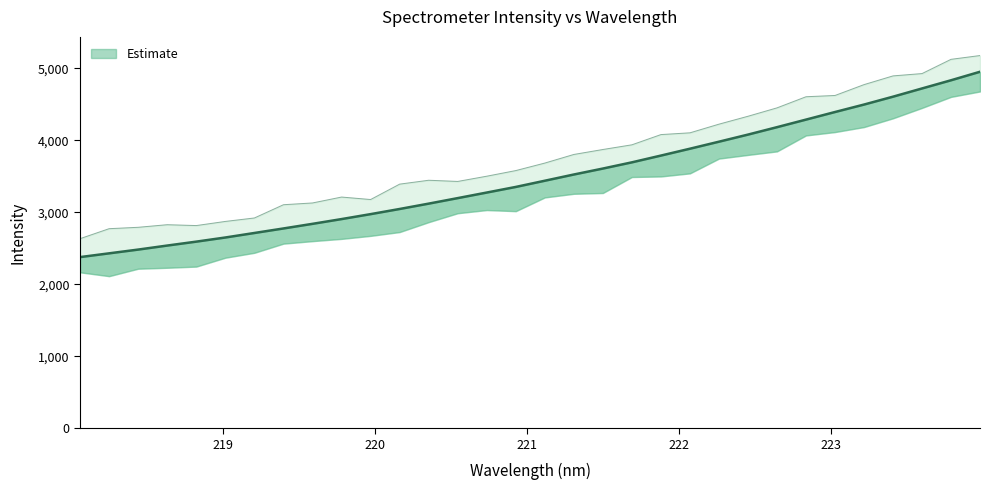

What is the difference between the second highest and minimum values?

2457.0